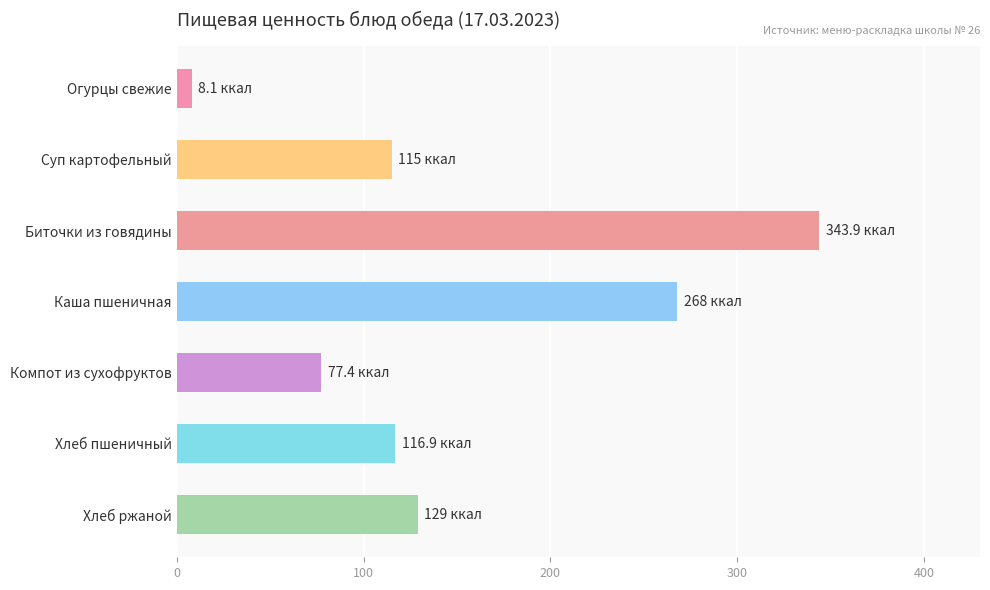

What is the label of the 4th bar from the top?

Каша пшеничная